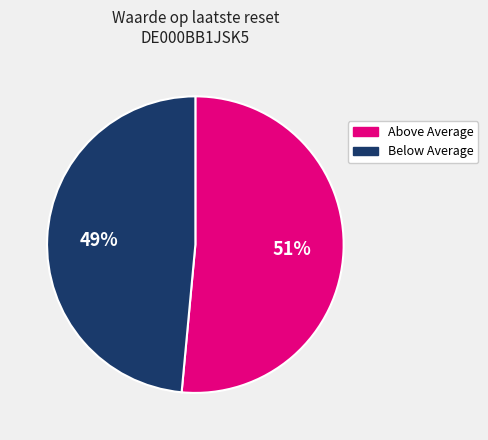

Is the sum of Below Average and Above Average greater than half?

Yes